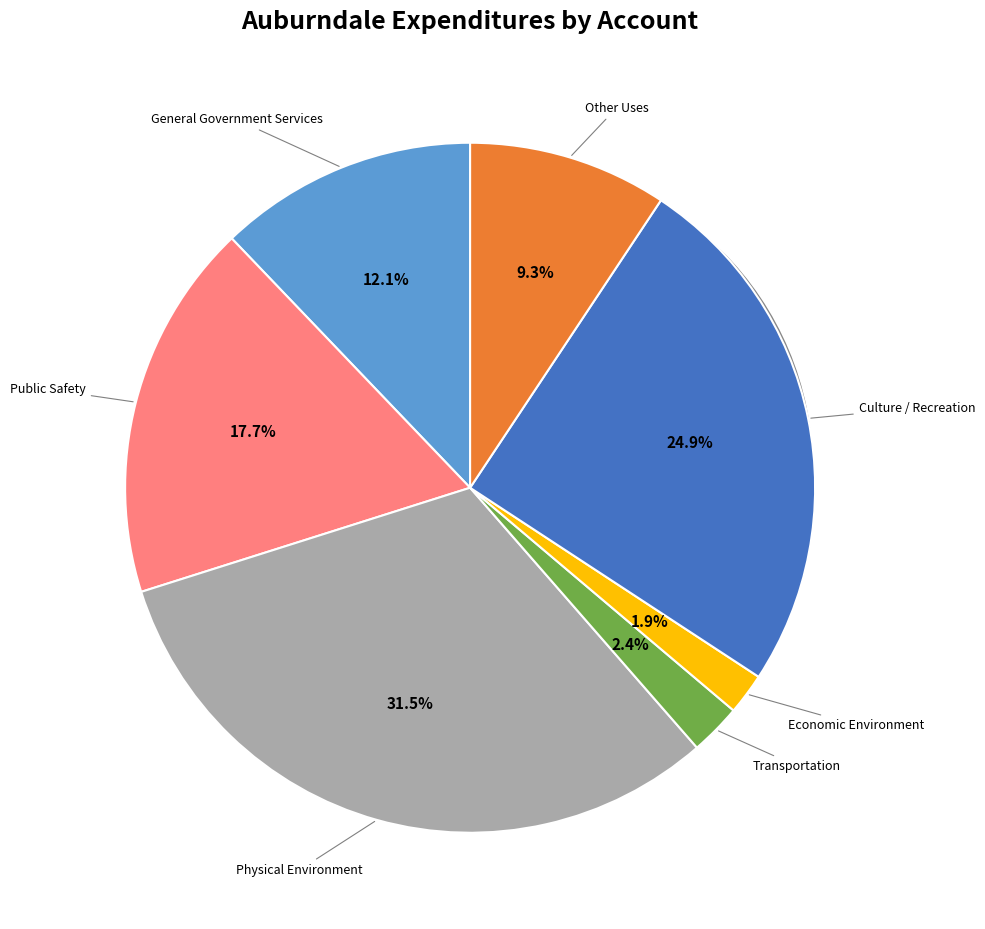

Approximately how many times larger is the value at General Government Services compared to Transportation?

5.0